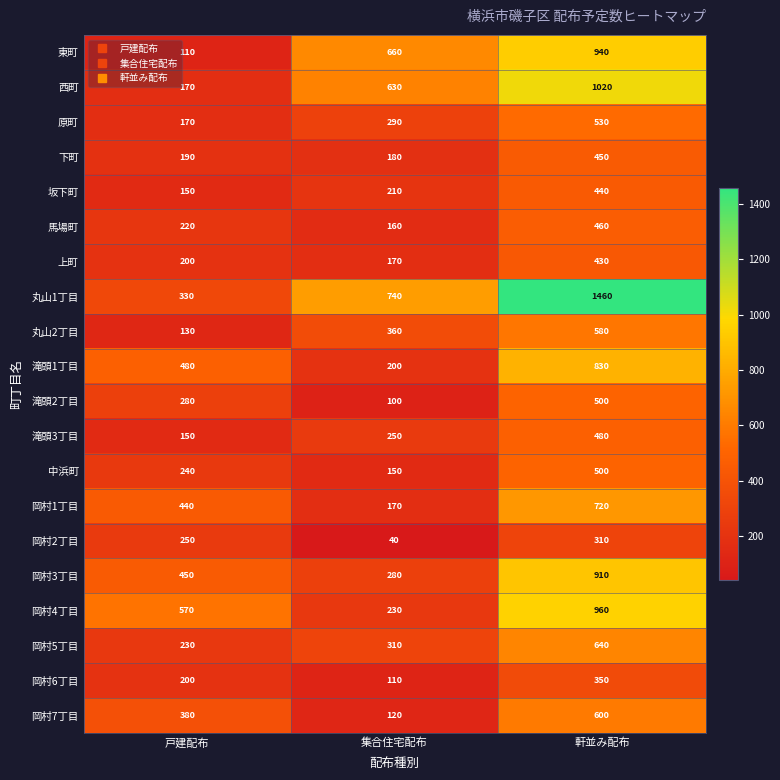

What is the greatest value displayed?

1460